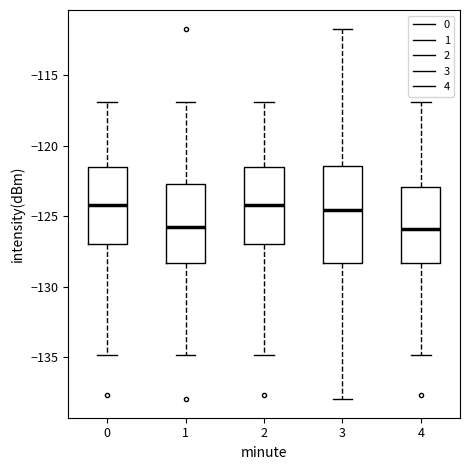

Where does the lower whisker of the box at x = 1 end on the y-axis? The values are not printed on the chart, so give them approximately, as read against the axis.

-135.0